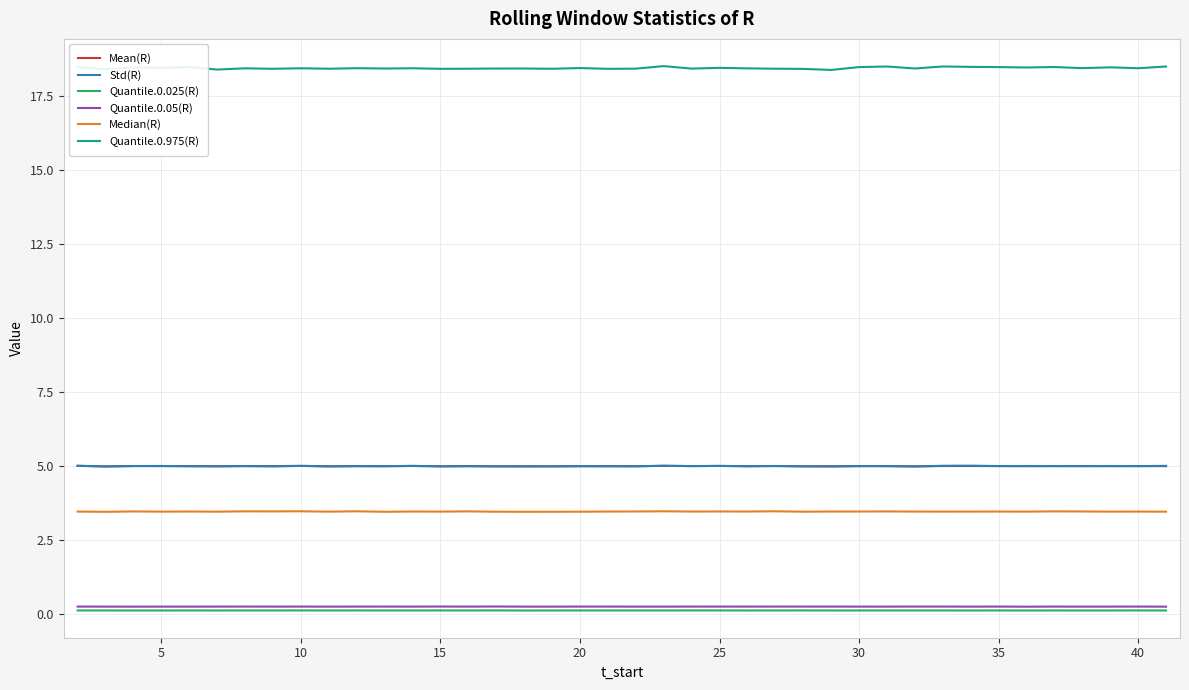

True or false: Quantile.0.025(R) and Quantile.0.975(R) cross at least once.

False